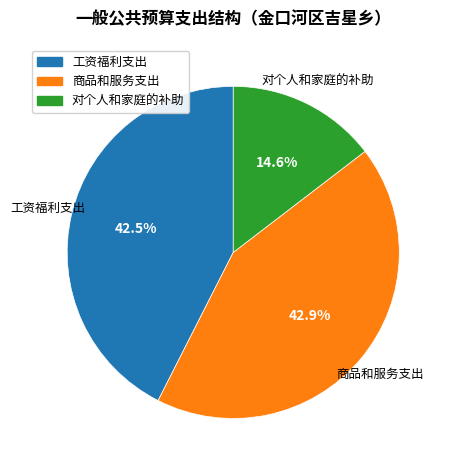

What percentage is NOT represented by 商品和服务支出?

57.1%